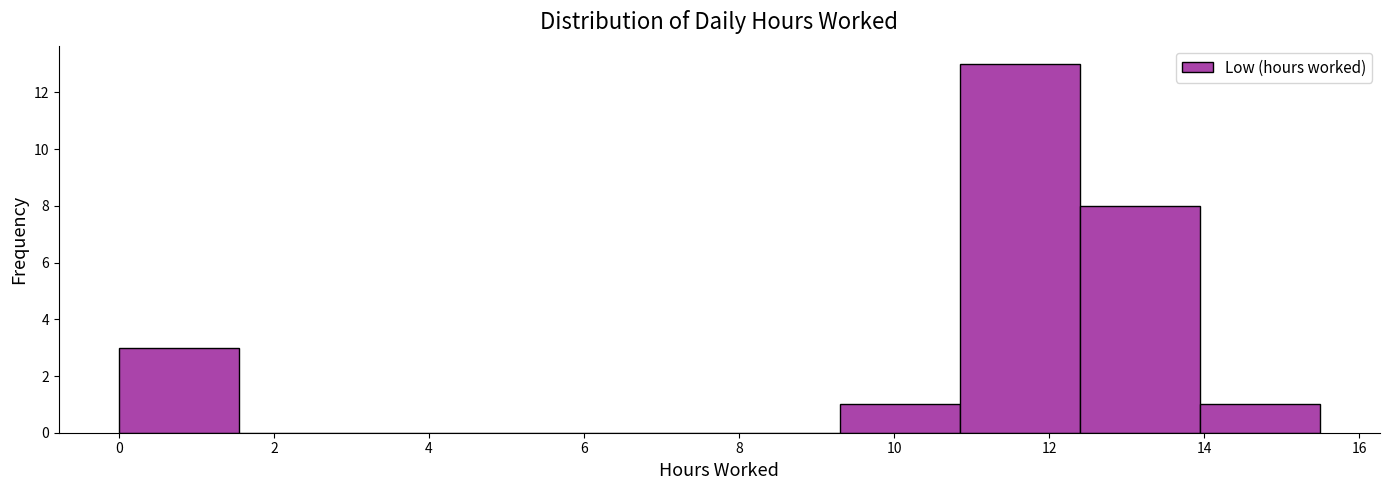

Reading left to right, transcribe this chart: for each bar, give the range it covers on the x-axis and its height. Neither the bar edges nor the heights are printed on the chart, so give them approximately, as read against the axes.

0.0 to 1.6: 3
1.6 to 3.0: 0
3.0 to 4.6: 0
4.6 to 6.2: 0
6.2 to 7.8: 0
7.8 to 9.2: 0
9.2 to 10.8: 1
10.8 to 12.4: 13
12.4 to 14.0: 8
14.0 to 15.4: 1